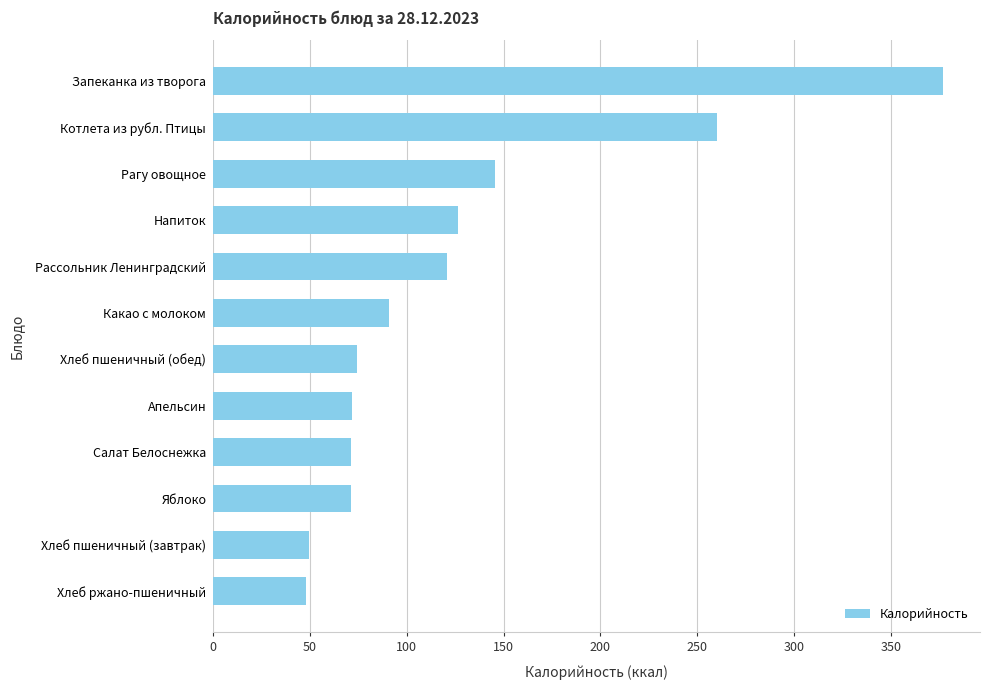

How many data points does each series have?

12